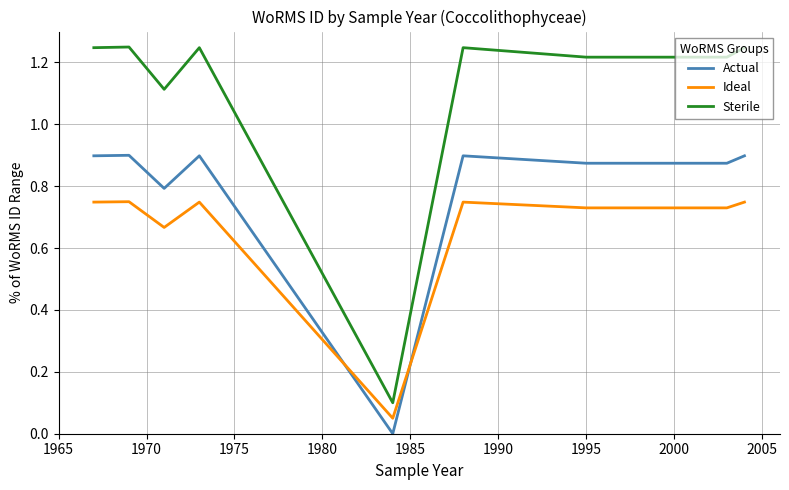

What is the spread (max minus min) of values at 1965?

0.5